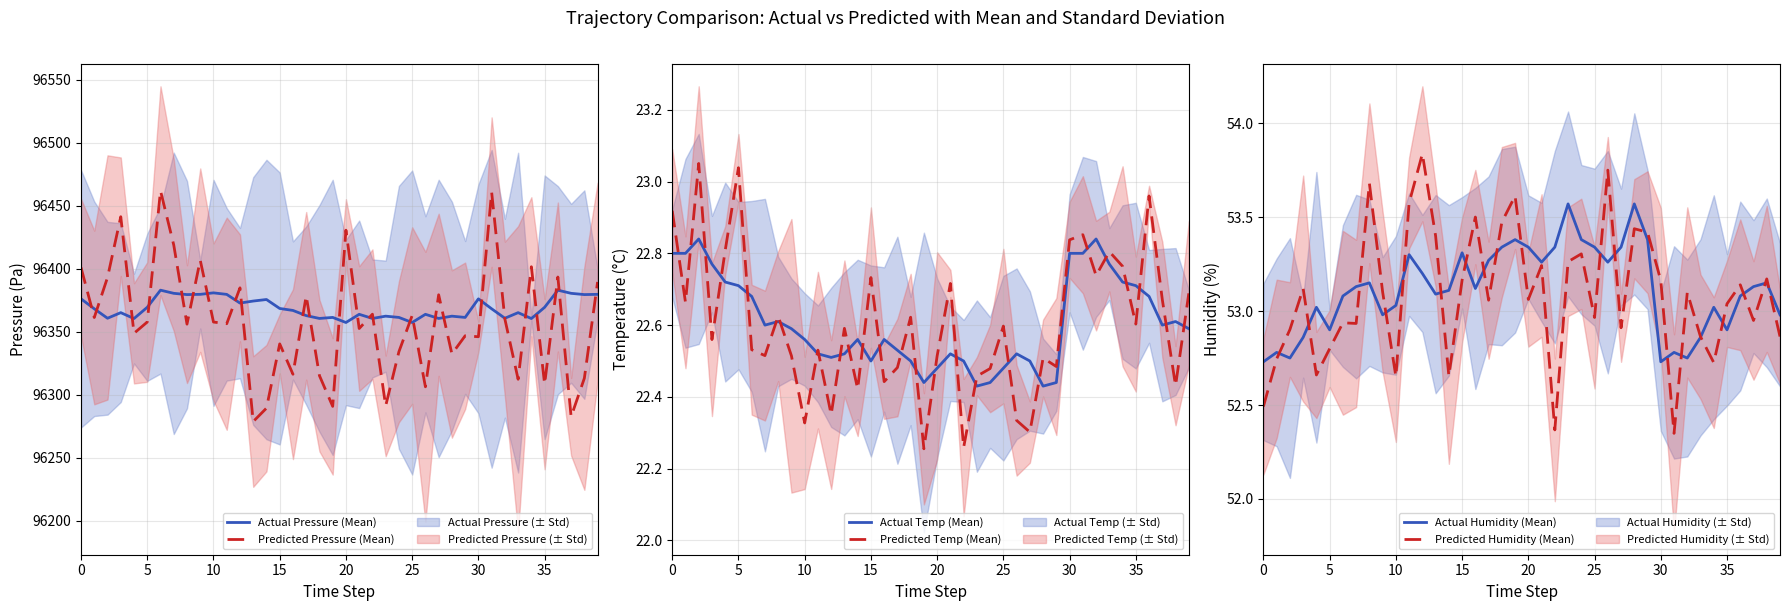

What is the highest value of the Actual Pressure (Mean) series?

96383.0